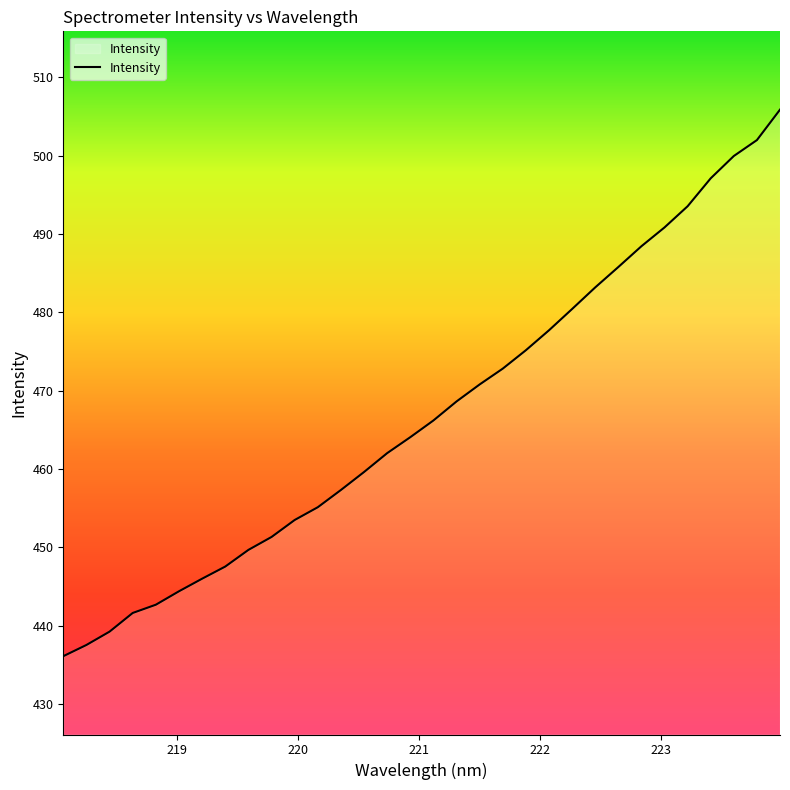

What is the minimum value shown in the chart?

436.1